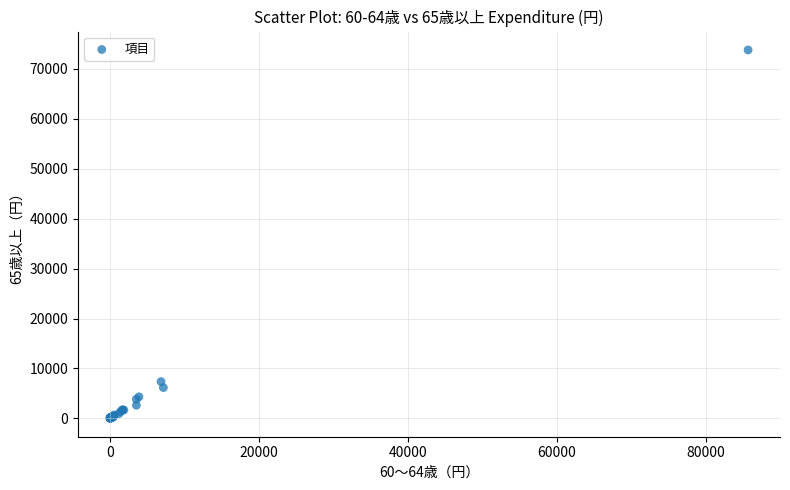

What Y value in the scatter plot is closest to 36895?

7359